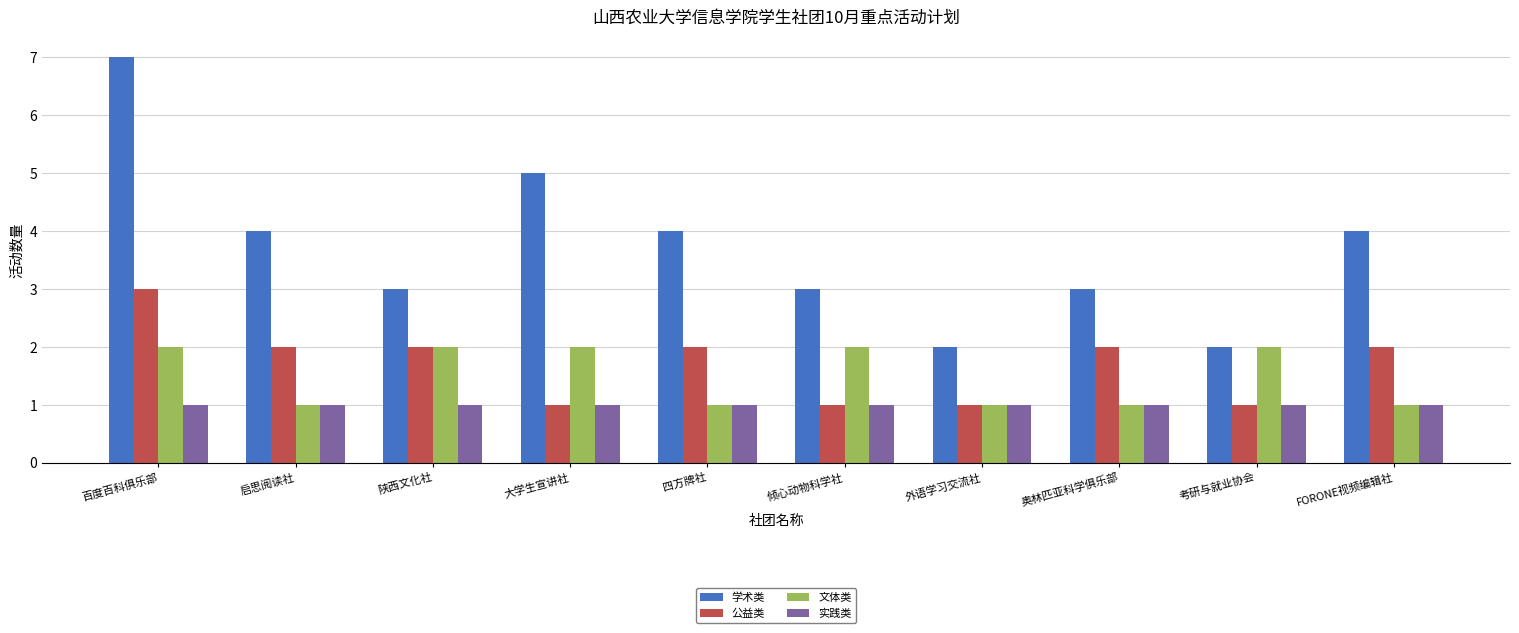

Are the bars horizontal?

No